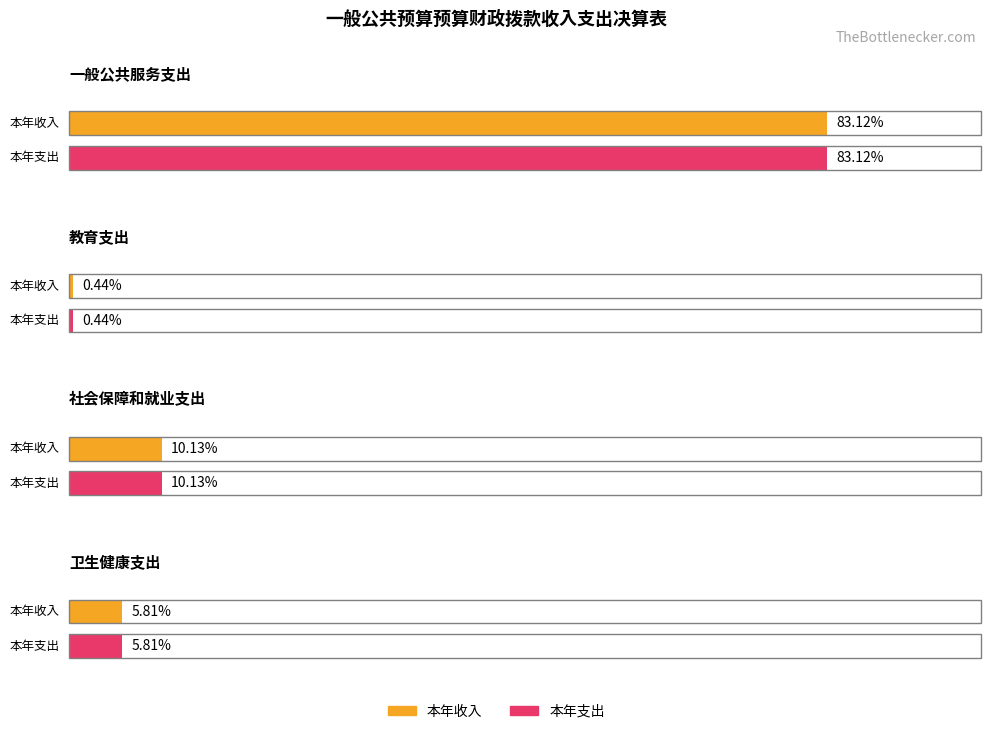

What is the label of the 4th bar from the left?

卫生健康支出